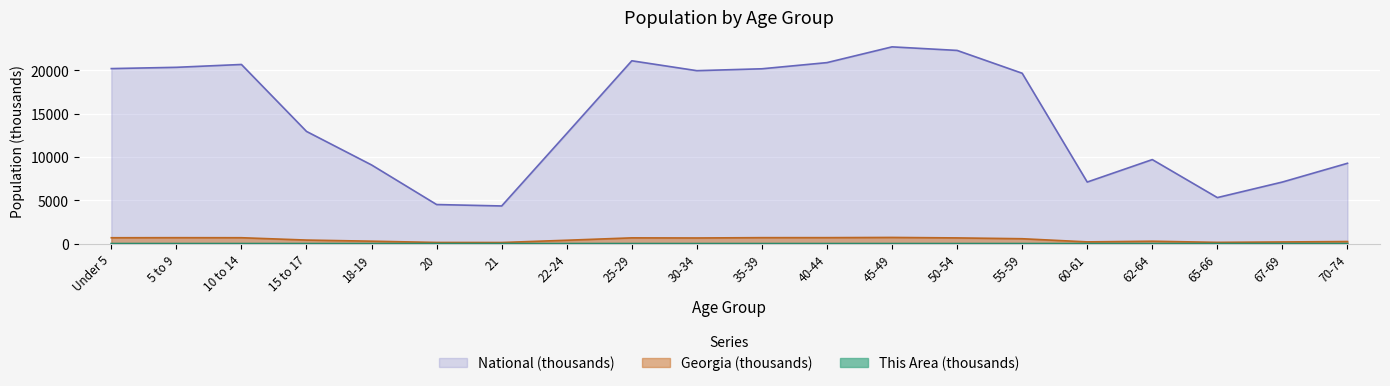

List the labels in order of Georgia value, smallest first.

21, 20, 65-66, 67-69, 60-61, 70-74, 62-64, 18-19, 22-24, 15 to 17, 55-59, 30-34, 50-54, 25-29, Under 5, 10 to 14, 5 to 9, 35-39, 40-44, 45-49